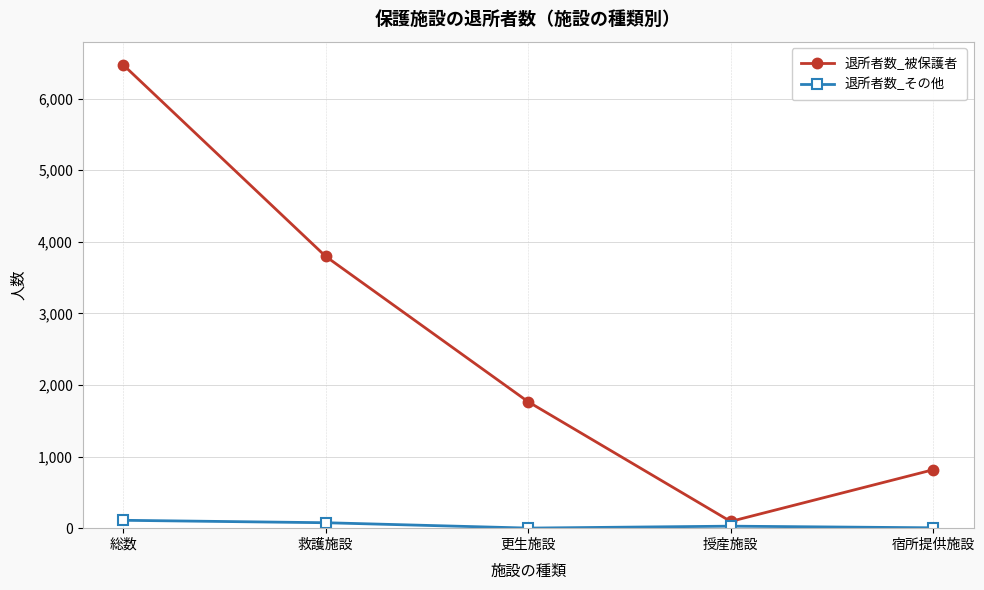

How many distinct data groups are displayed?

2